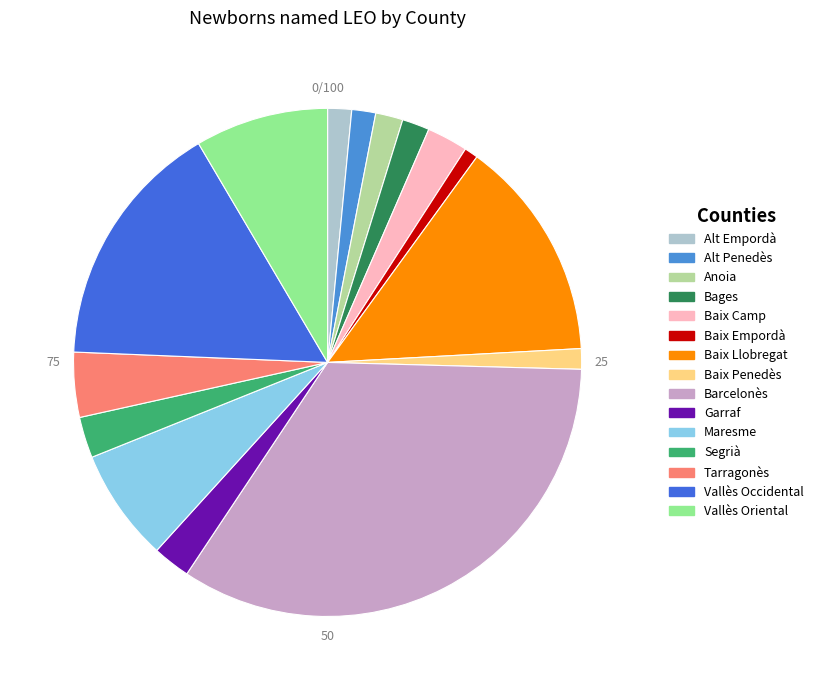

Approximately how many times larger is the value at Barcelonès compared to Maresme?

4.7